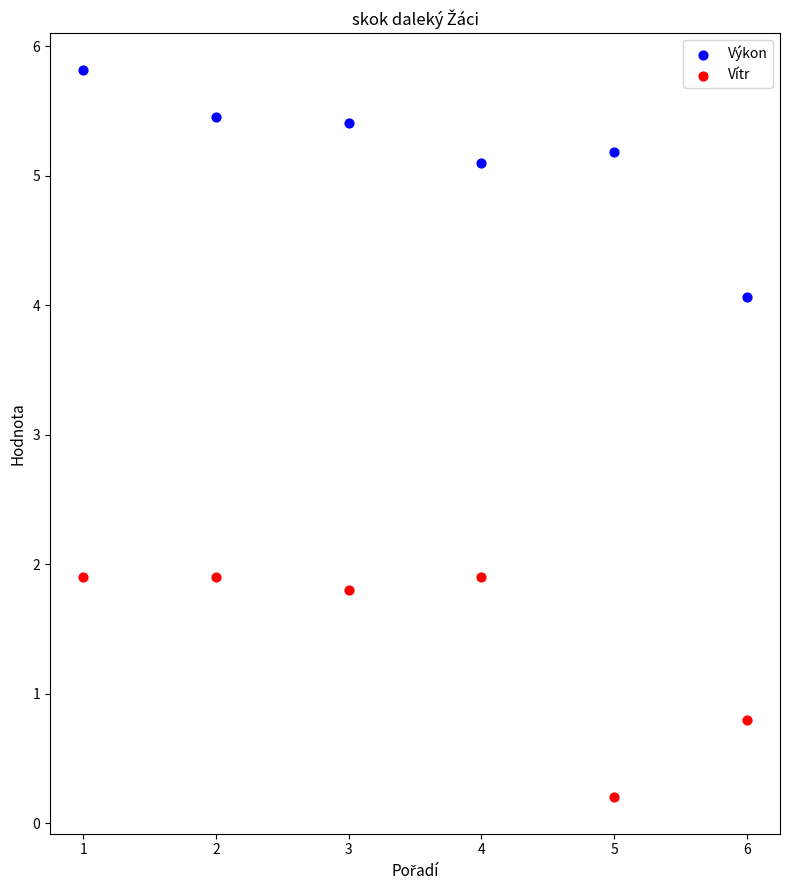

Which series reaches the minimum Y coordinate?

Vítr